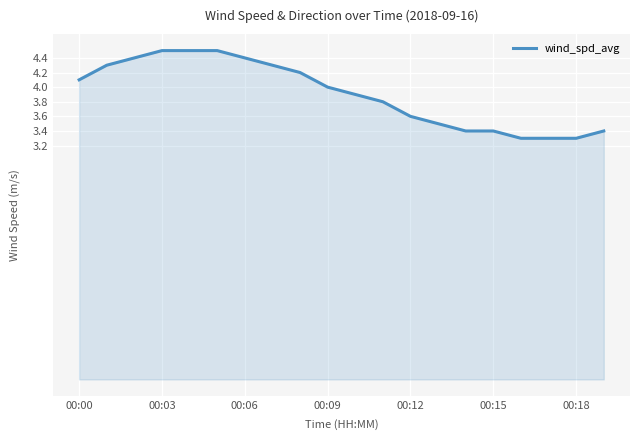

Reading left to right, list all the values displayed in this chart.

4.1	4.3	4.4	4.5	4.5	4.5	4.4	4.3	4.2	4.0	3.9	3.8	3.6	3.5	3.4	3.4	3.3	3.3	3.3	3.4